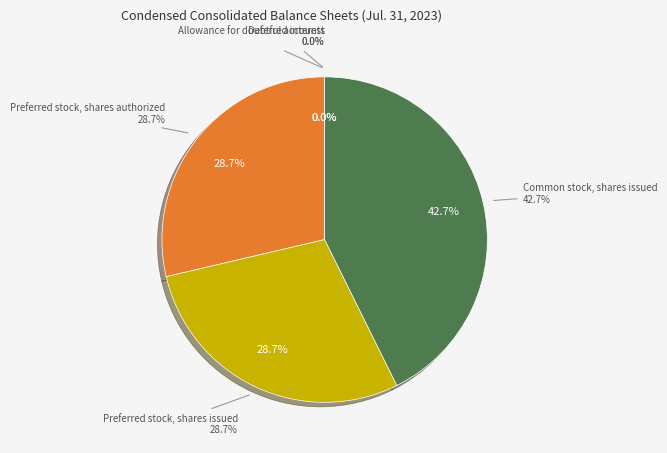

To the nearest percent, what is the average slice percentage?

20%